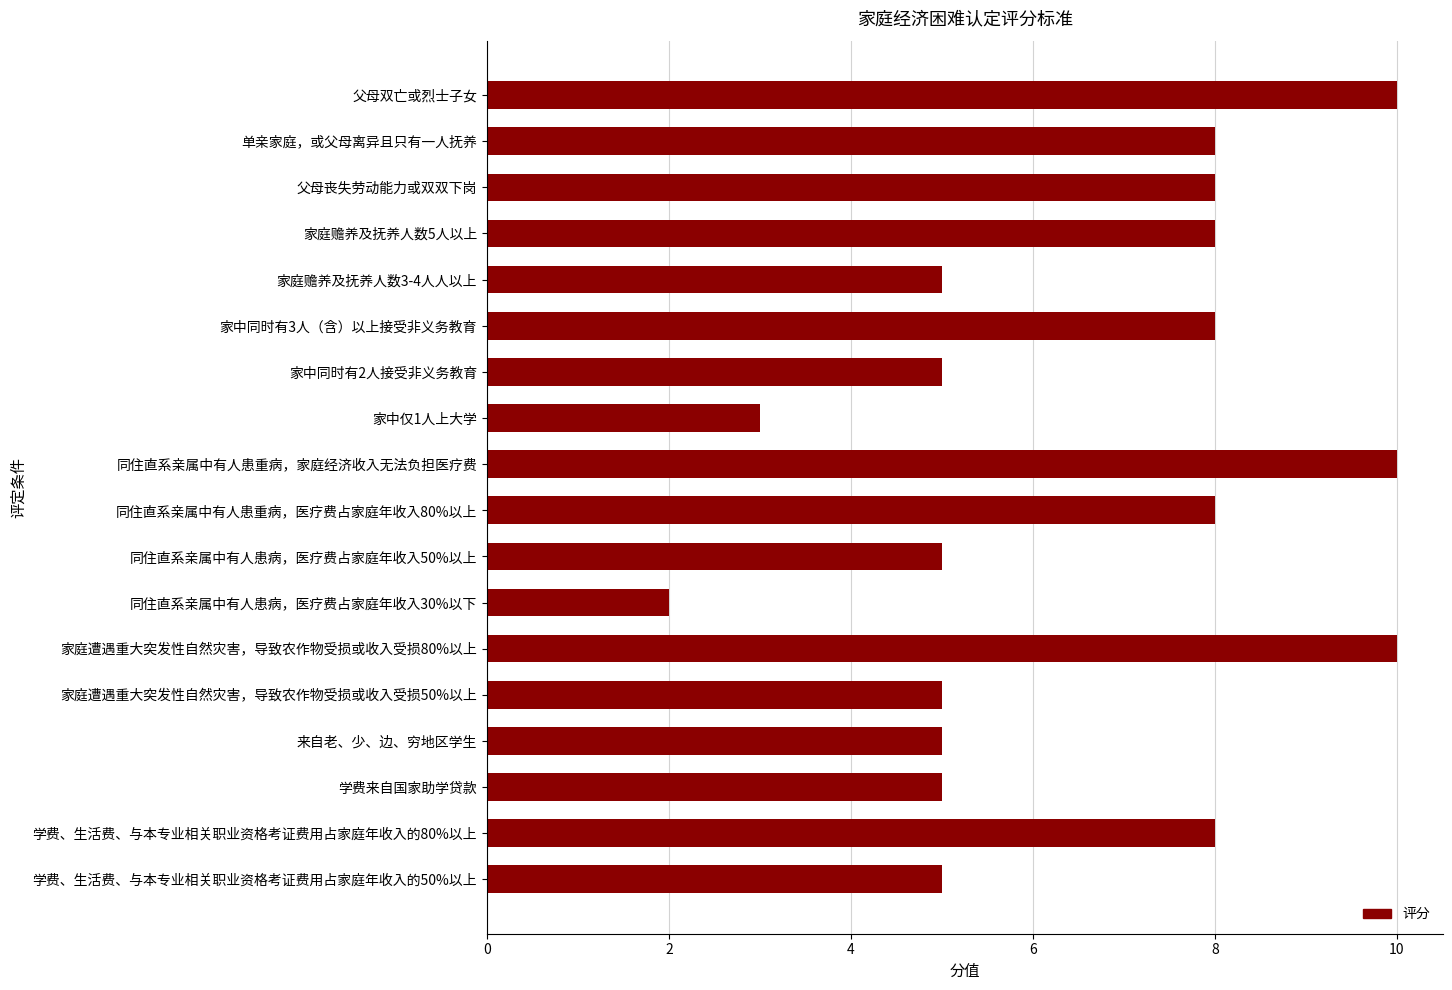

What is the change in value from 家中仅1人上大学 to 学费、生活费、与本专业相关职业资格考证费用占家庭年收入的80%以上?

+5